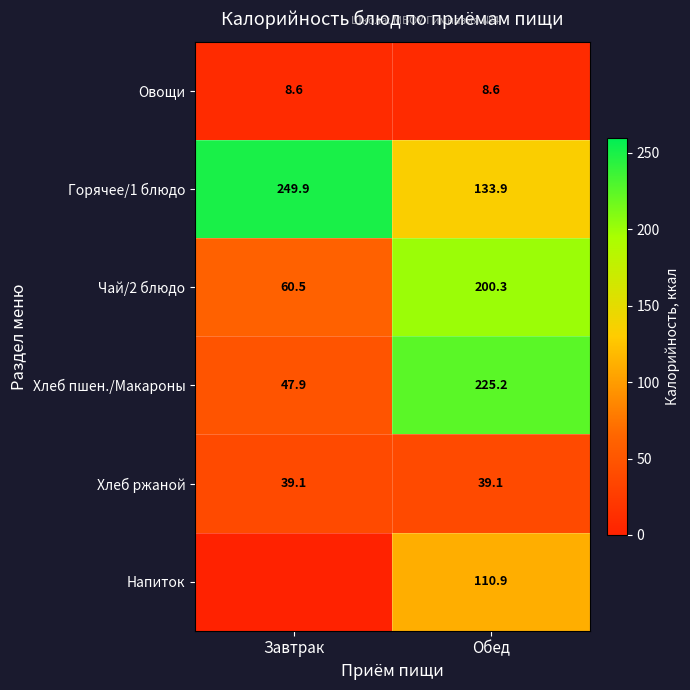

At which category is the sum across all series the highest?

Обед